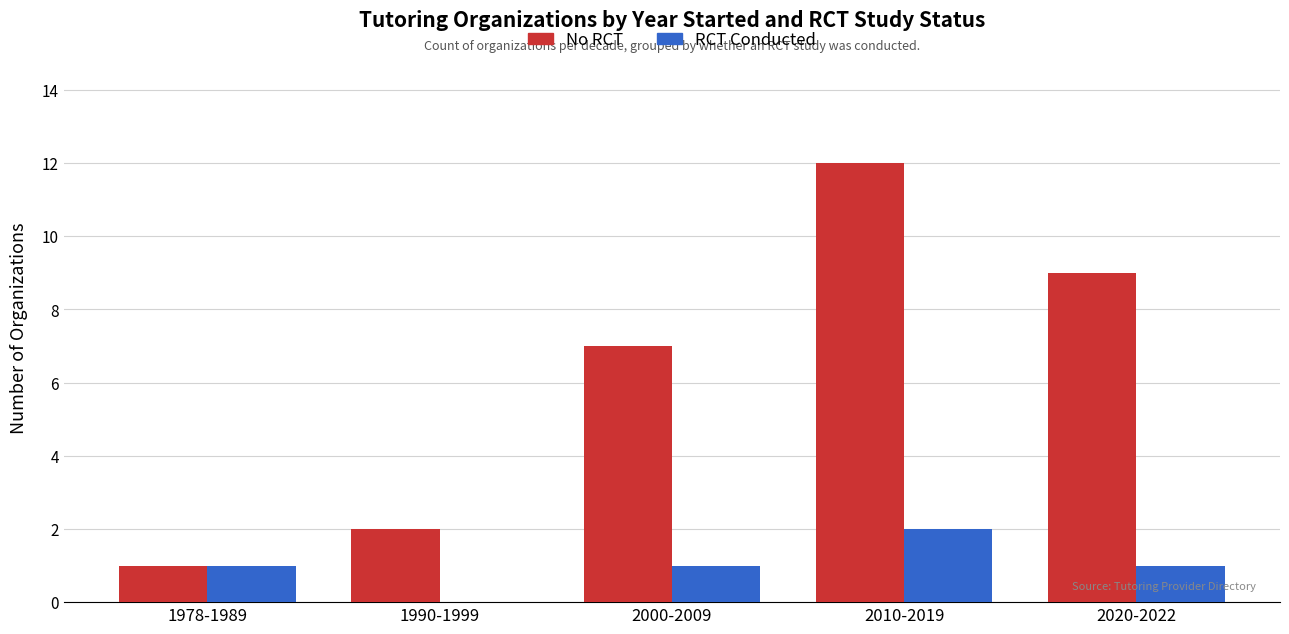

Reading left to right, transcribe all the data shown in this chart.

No RCT: 1978-1989=1	1990-1999=2	2000-2009=7	2010-2019=12	2020-2022=9
RCT Conducted: 1978-1989=1	1990-1999=0	2000-2009=1	2010-2019=2	2020-2022=1